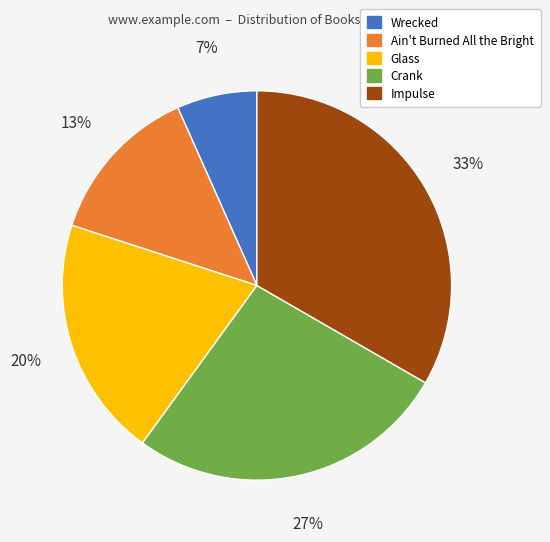

The Crank slice represents 27% of the pie. True or false?

True